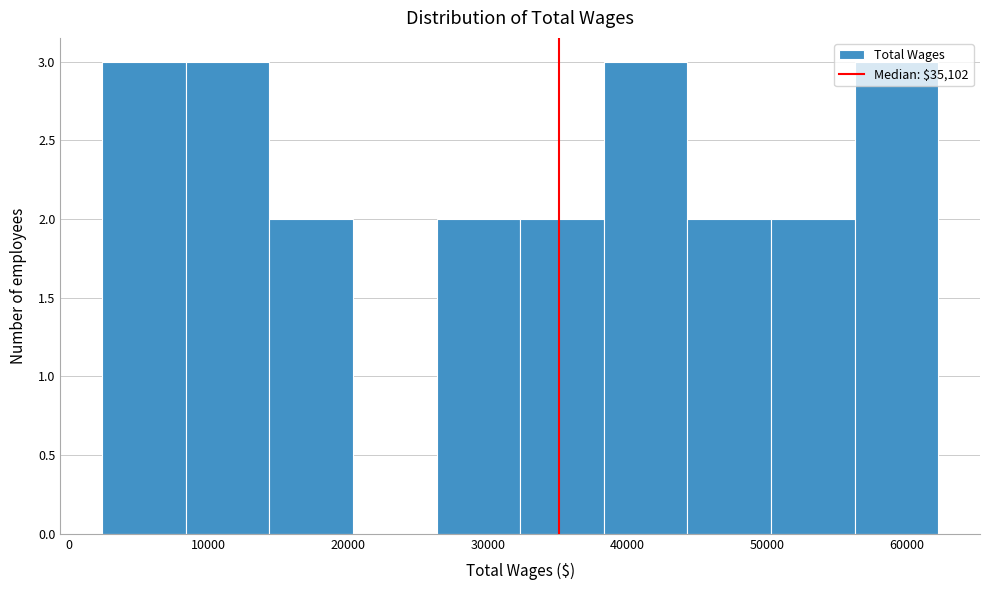

Reading left to right, list every bar in this chart as the range it spans on the x-axis followed by its height. Neither the bar edges nor the heights are printed on the chart, so give them approximately, as read against the axes.

2000 to 8000: 3
8000 to 14000: 3
14000 to 20000: 2
20000 to 26000: 0
26000 to 32000: 2
32000 to 38000: 2
38000 to 44000: 3
44000 to 50000: 2
50000 to 56000: 2
56000 to 62000: 3